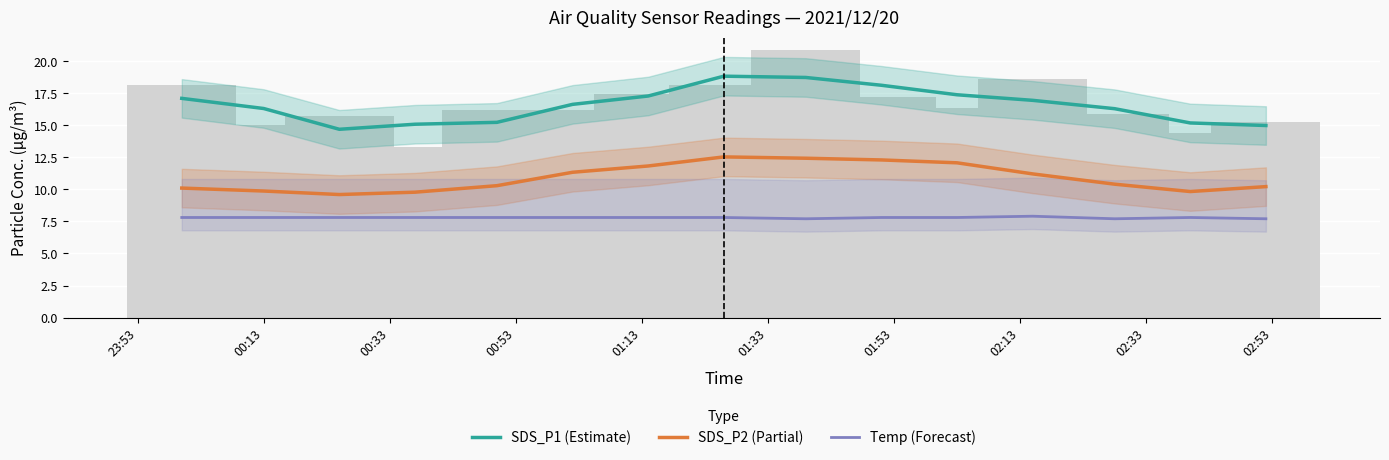

Is the value of SDS_P1 (Estimate) at 14 greater than the value of SDS_P2 (Partial) at 01:33?

Yes